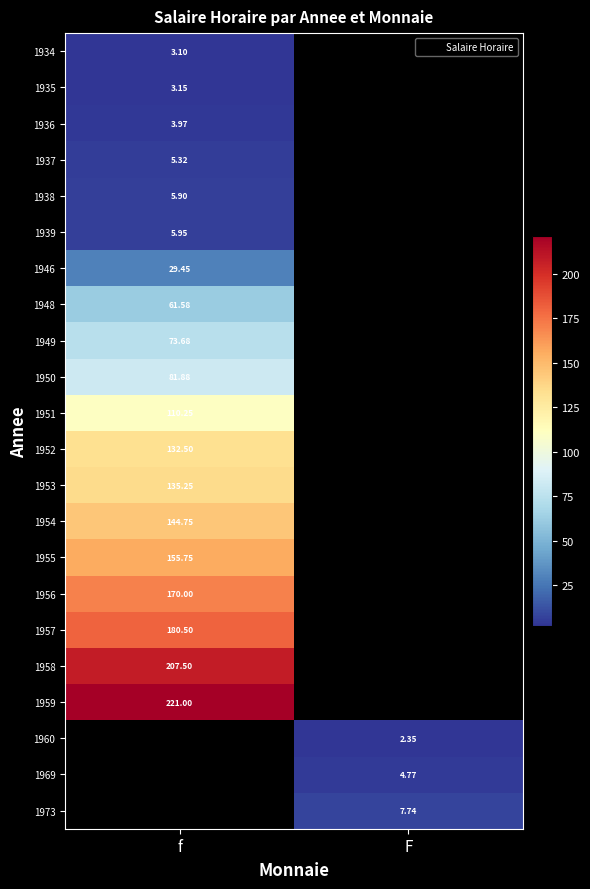

What is the maximum value for 1934?

3.1